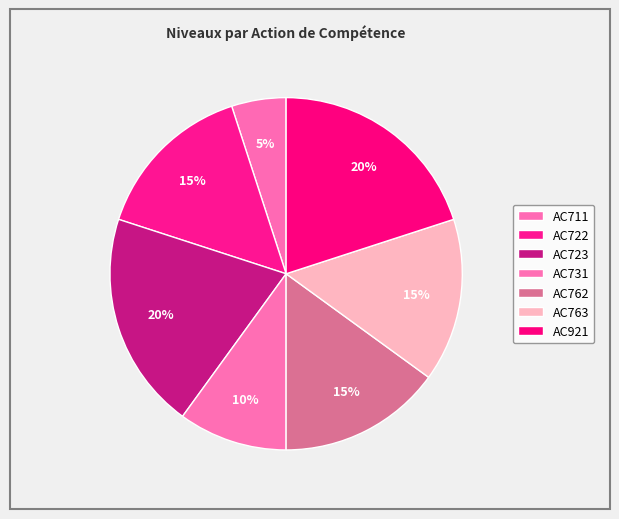

Which slice is the largest?

AC723